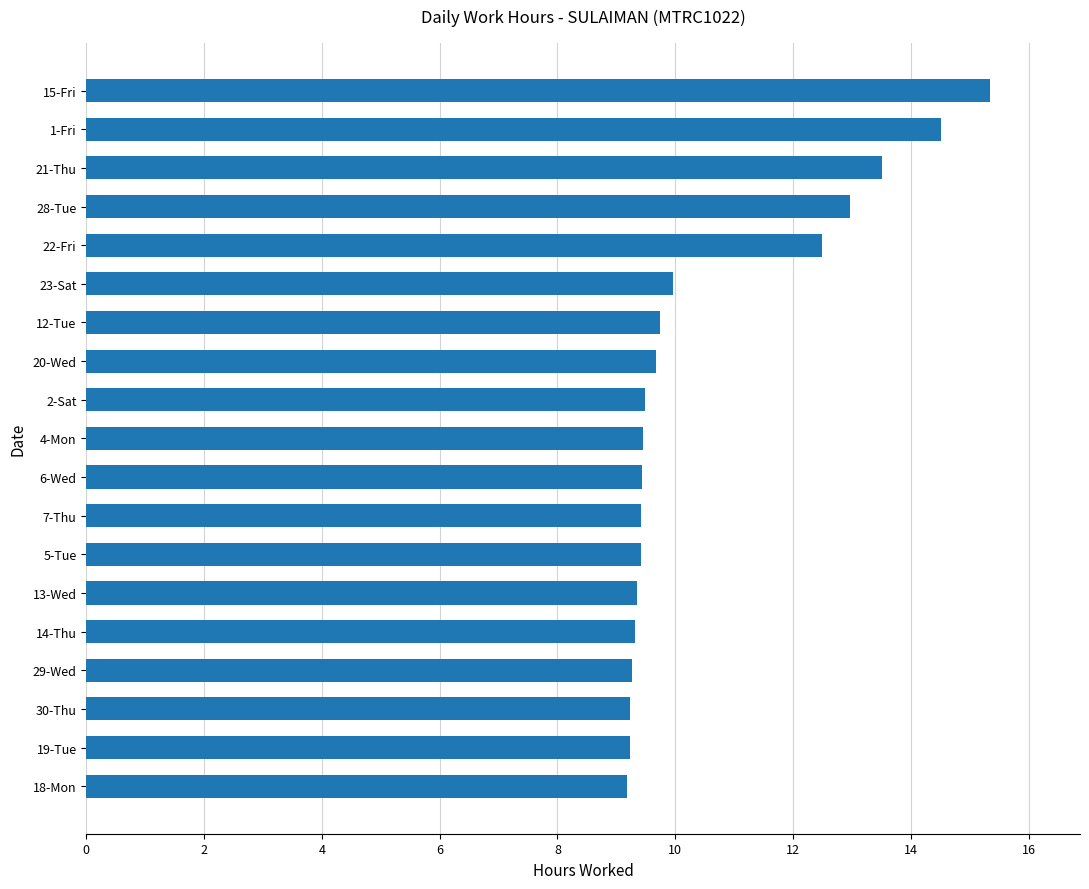

What is the ratio of the value at 19-Tue to the value at 13-Wed?

1.0